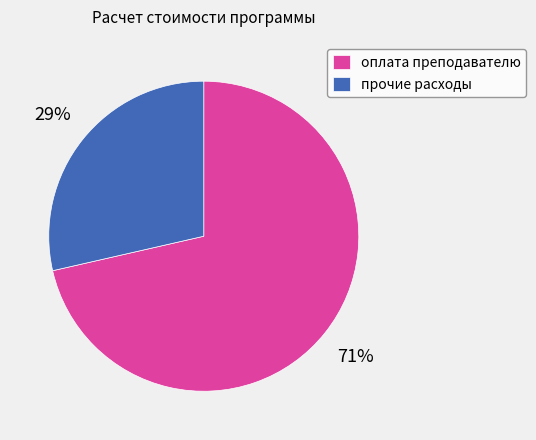

Do прочие расходы and оплата преподавателю together represent more than half of the pie?

Yes